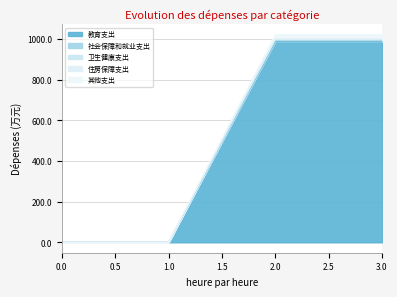

Rank the series at 0 from lowest to highest value.

教育支出, 社会保障和就业支出, 卫生健康支出, 住房保障支出, 其他支出